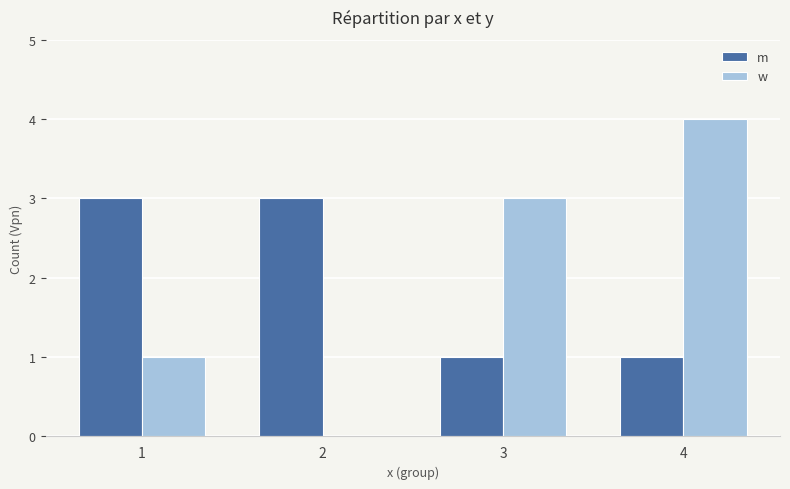

The value of m at 3 is 1. True or false?

True